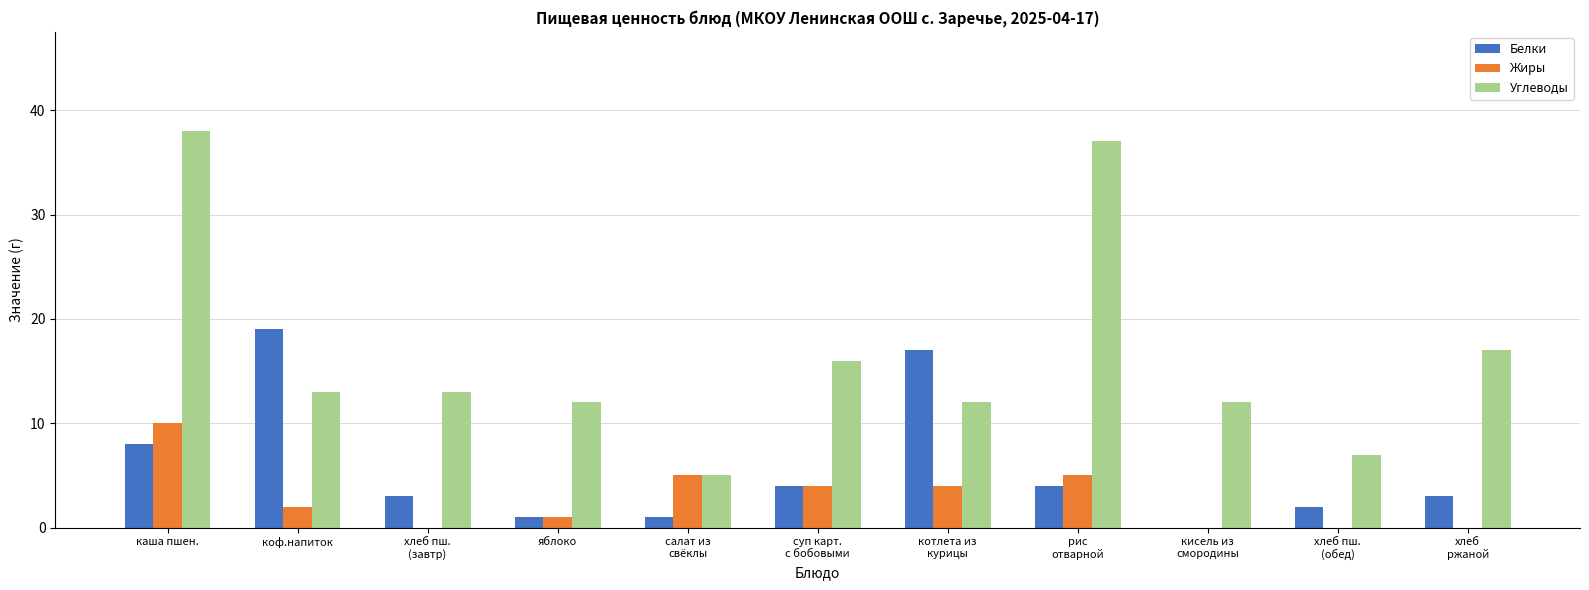

What are all the series names shown in the legend?

Белки, Жиры, Углеводы